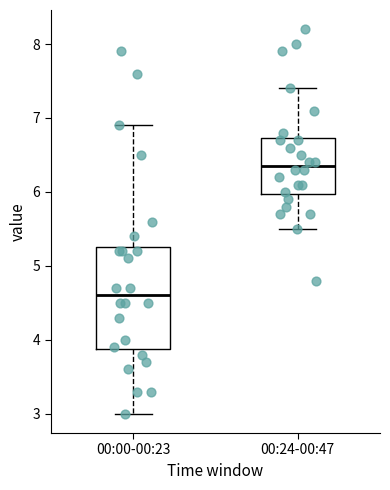

Reading left to right, transcribe this box plot: for each box, give where its median line is, the range the box spans, and where its two whiskers end, as read against the y-axis. The values are not printed on the chart, so give them approximately, as read against the axis.

00:00-00:23: median 4.6, box 3.9 to 5.3, whiskers 3.0 to 6.9
00:24-00:47: median 6.4, box 6.0 to 6.7, whiskers 5.5 to 7.4